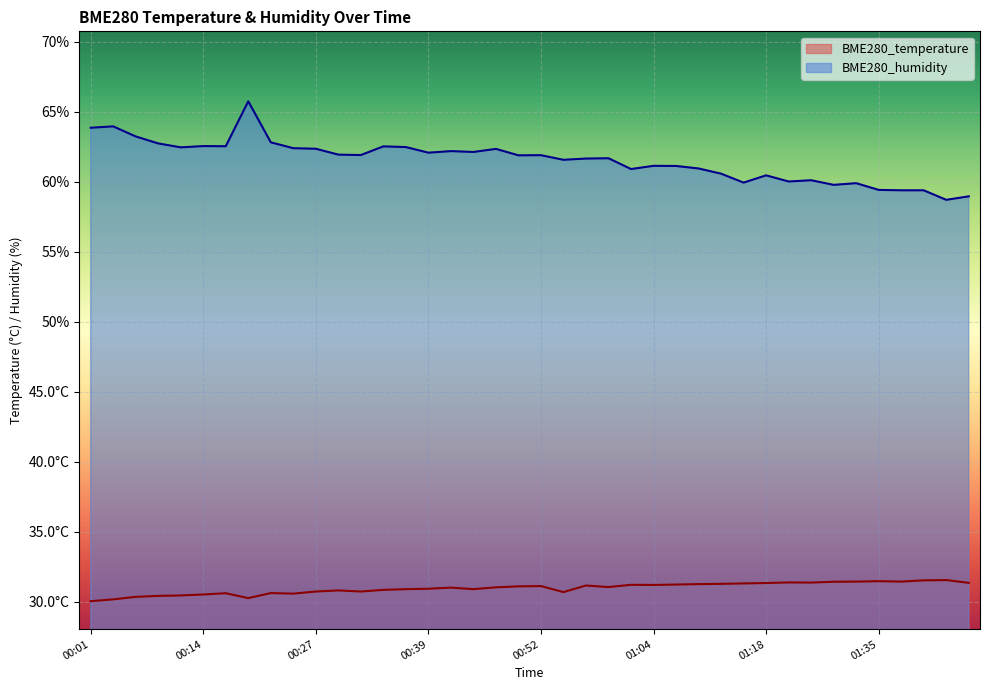

Which series has the widest spread of values?

BME280_humidity